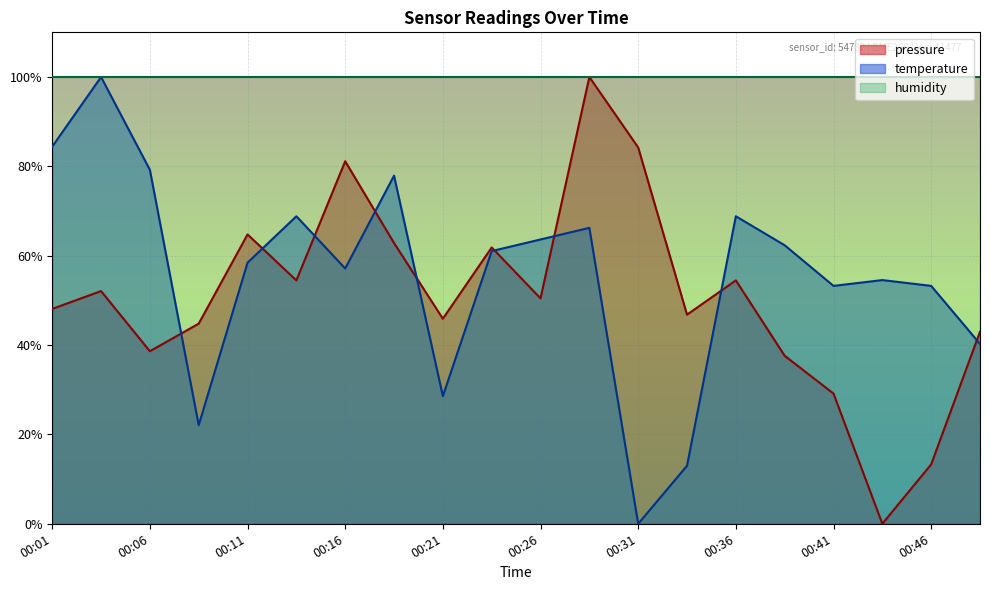

What is the difference between the highest and lowest values at 00:16?

42.9